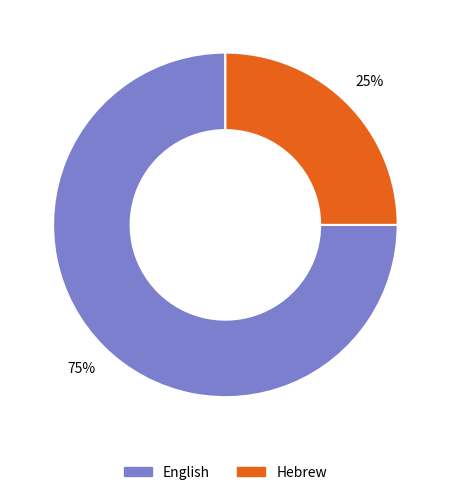

To the nearest percent, what portion does Hebrew represent?

25%